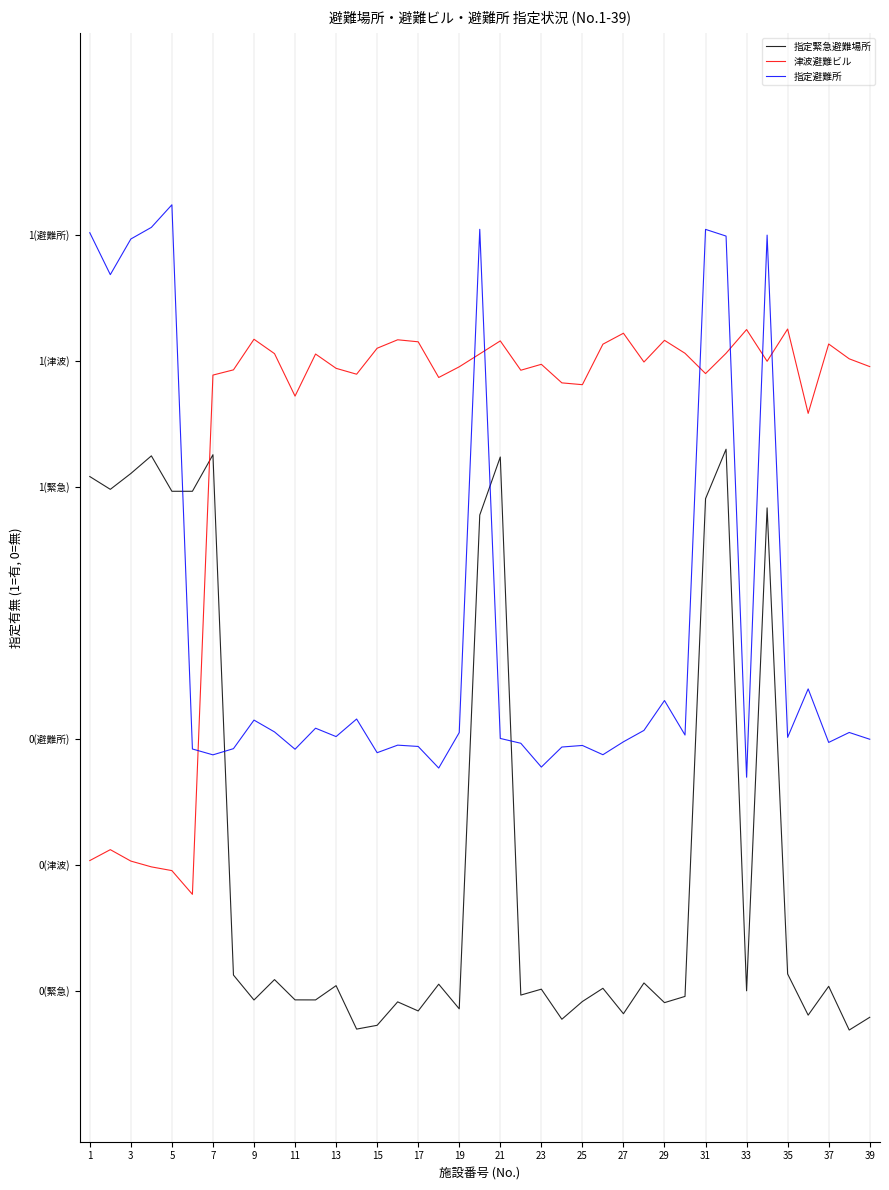

What are all the series names shown in the legend?

指定緊急避難場所, 津波避難ビル, 指定避難所